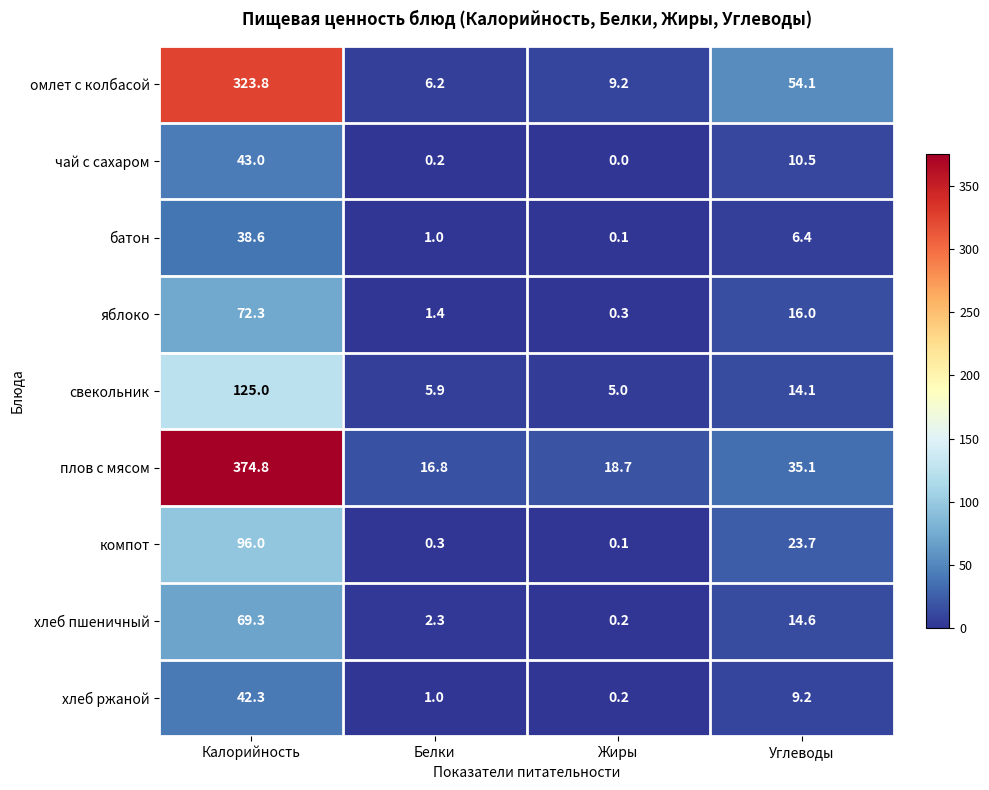

Is the value of чай с сахаром at Жиры greater than the value of плов с мясом at Калорийность?

No